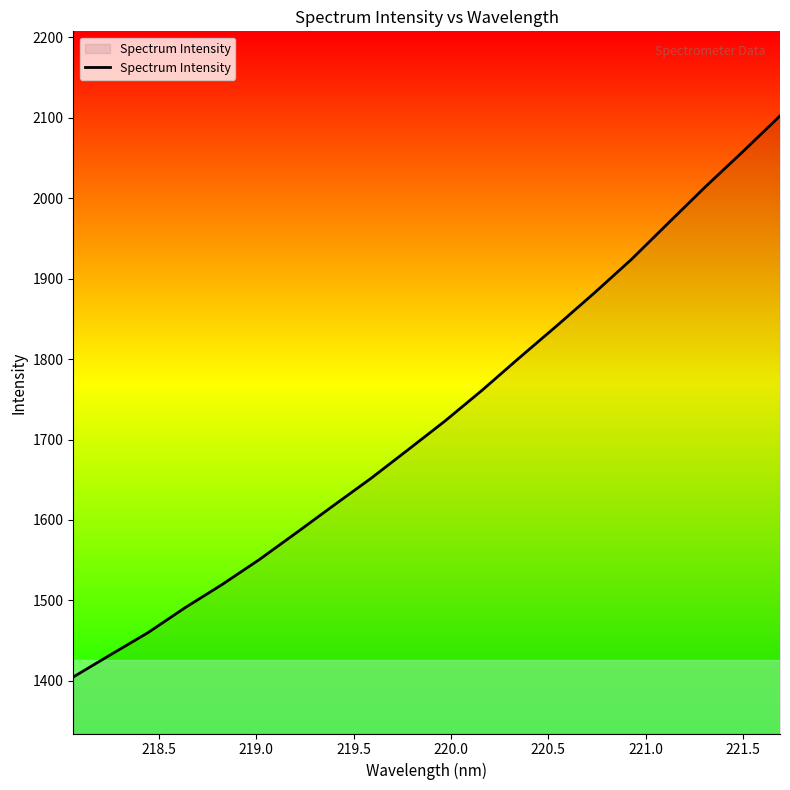

What is the difference between the maximum and minimum values?

697.5